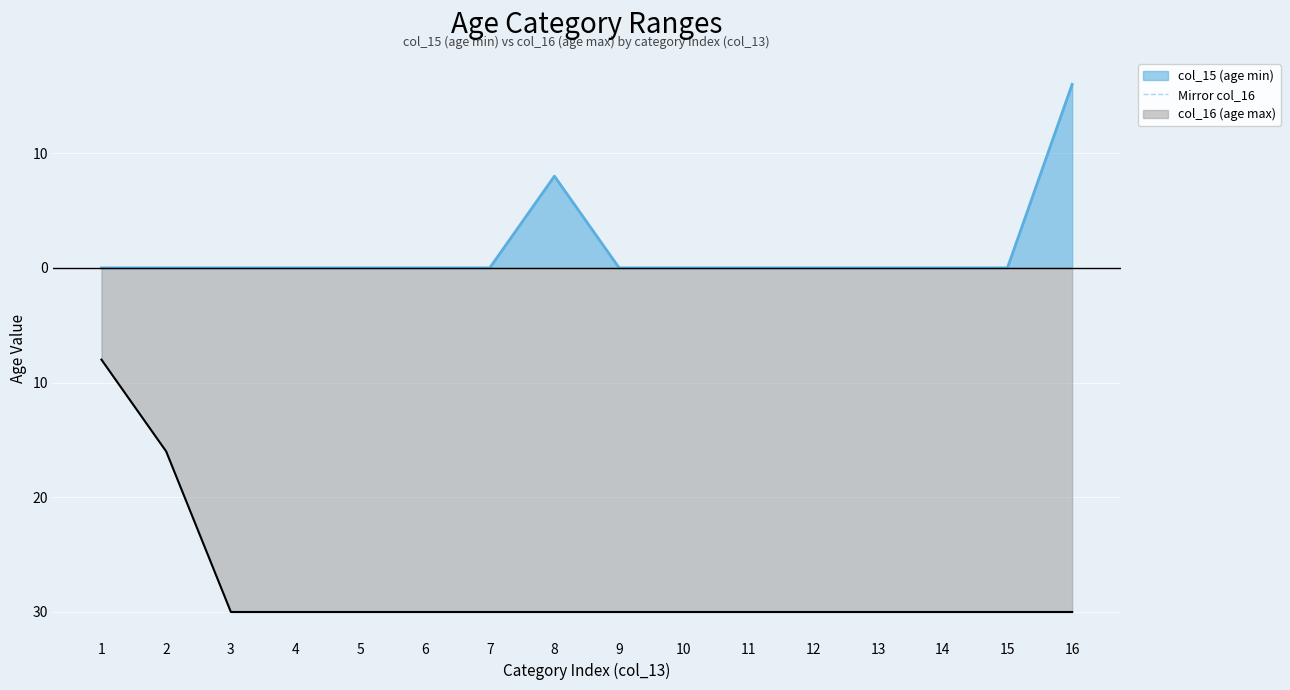

Which category has the lowest value across all series?

3